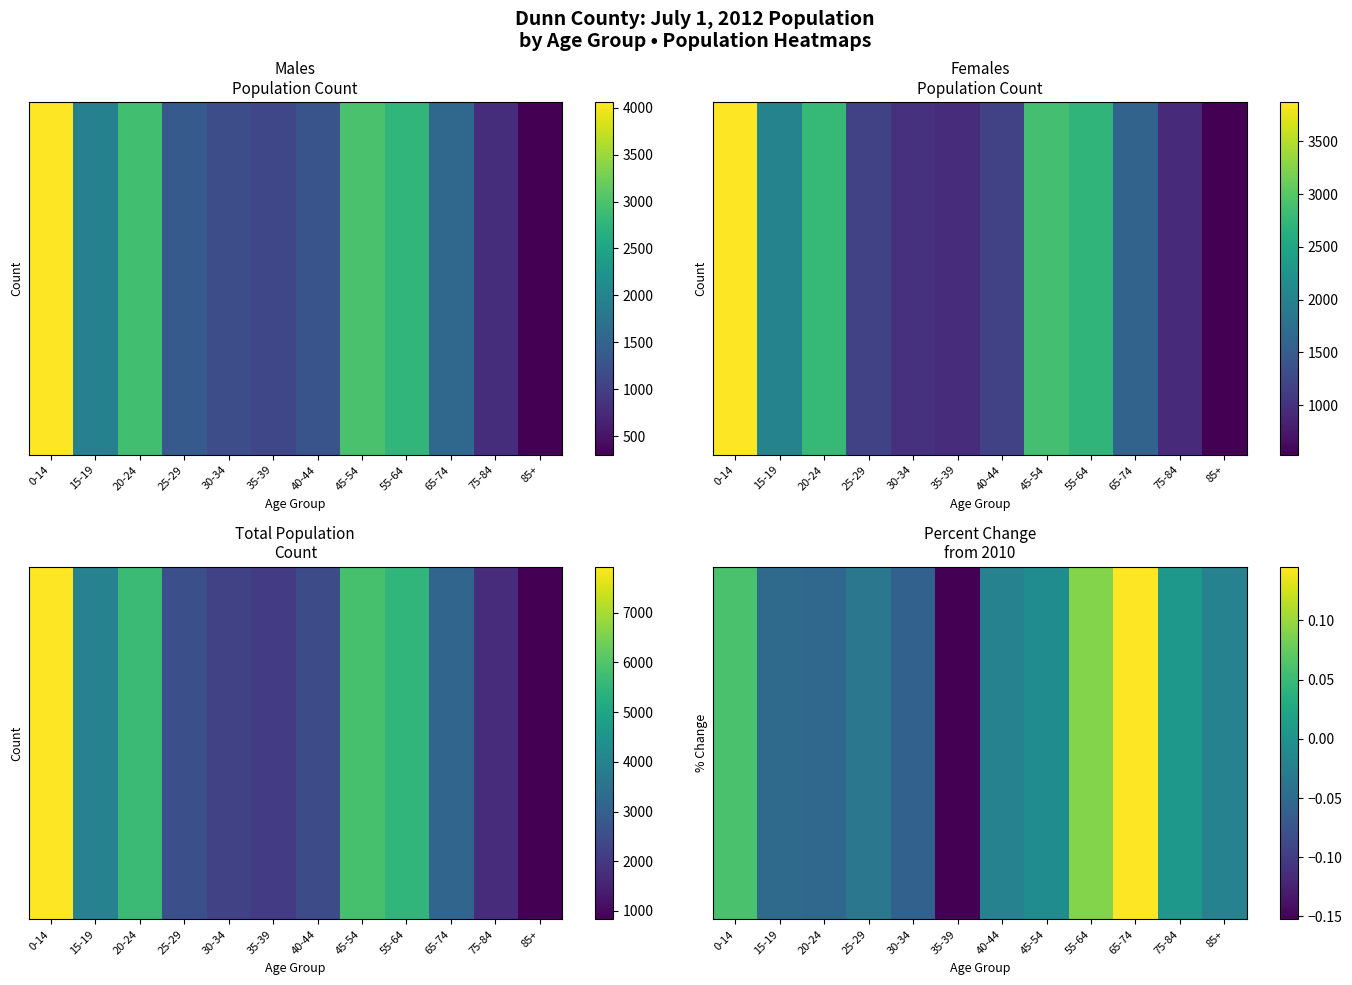

List the labels in order of value, smallest first.

35-39, 30-34, 20-24, 15-19, 25-29, 40-44, 85+, 45-54, 75-84, 0-14, 55-64, 65-74